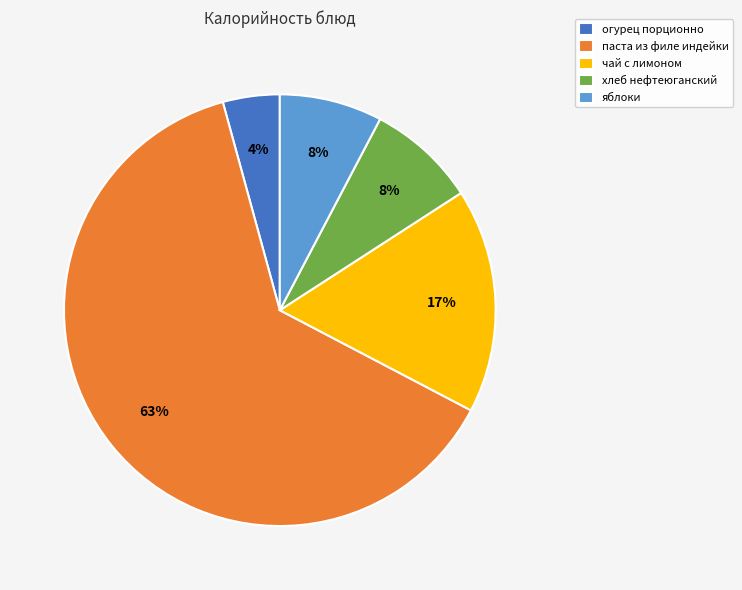

How many segments does this pie chart have?

5